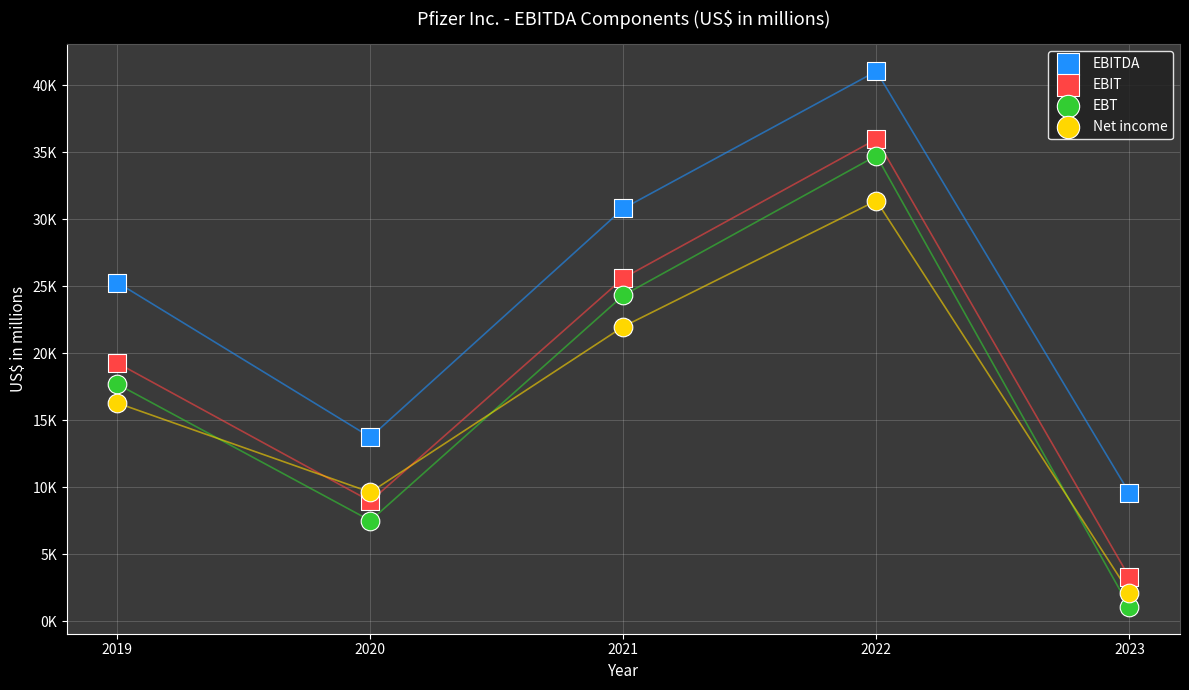

What are all the series names shown in the legend?

EBITDA, EBIT, EBT, Net income